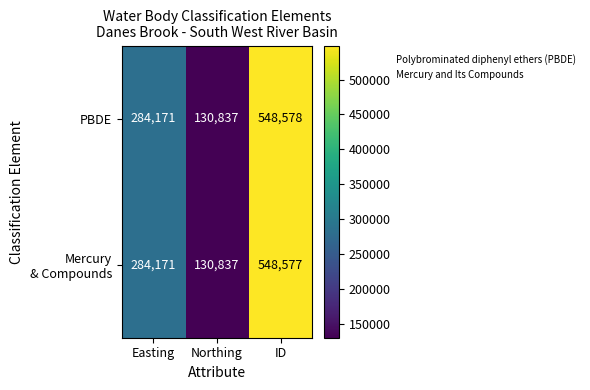

Count the number of data series in this chart.

2